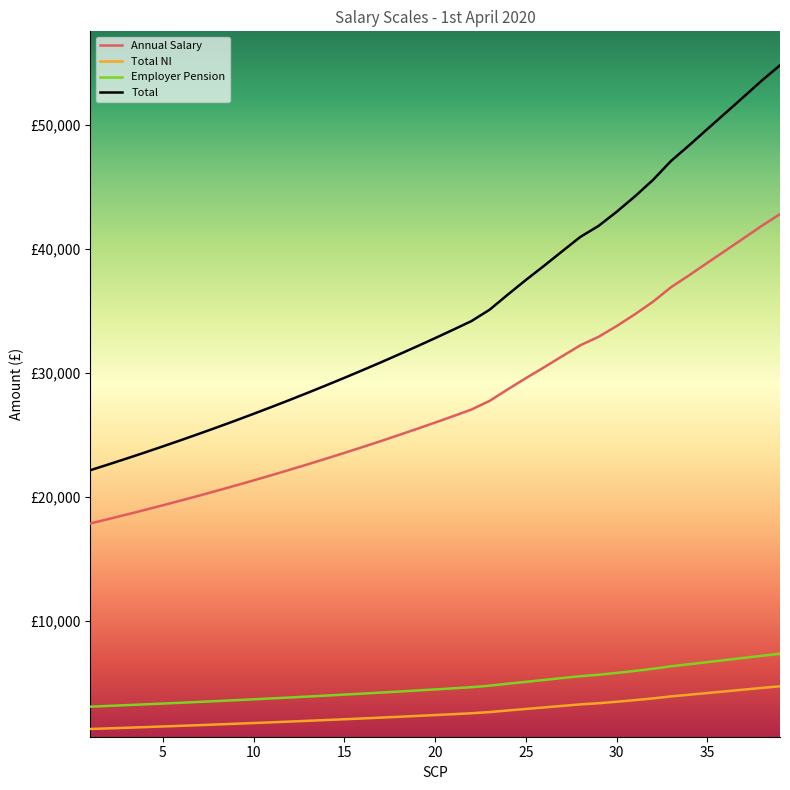

List the series in order of their peak value, highest first.

Total, Annual Salary, Employer Pension, Total NI